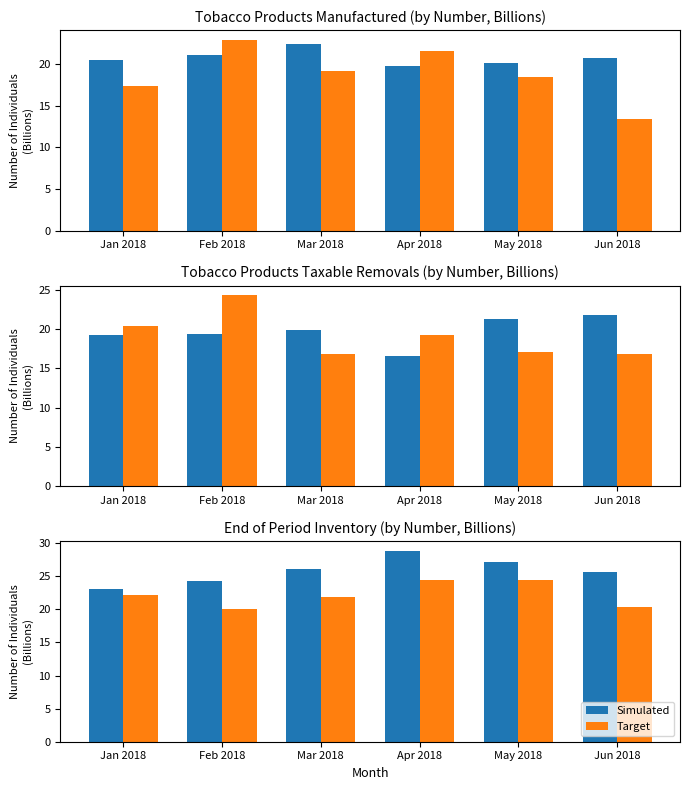

Between Apr 2018 and Mar 2018, which is larger?

Apr 2018